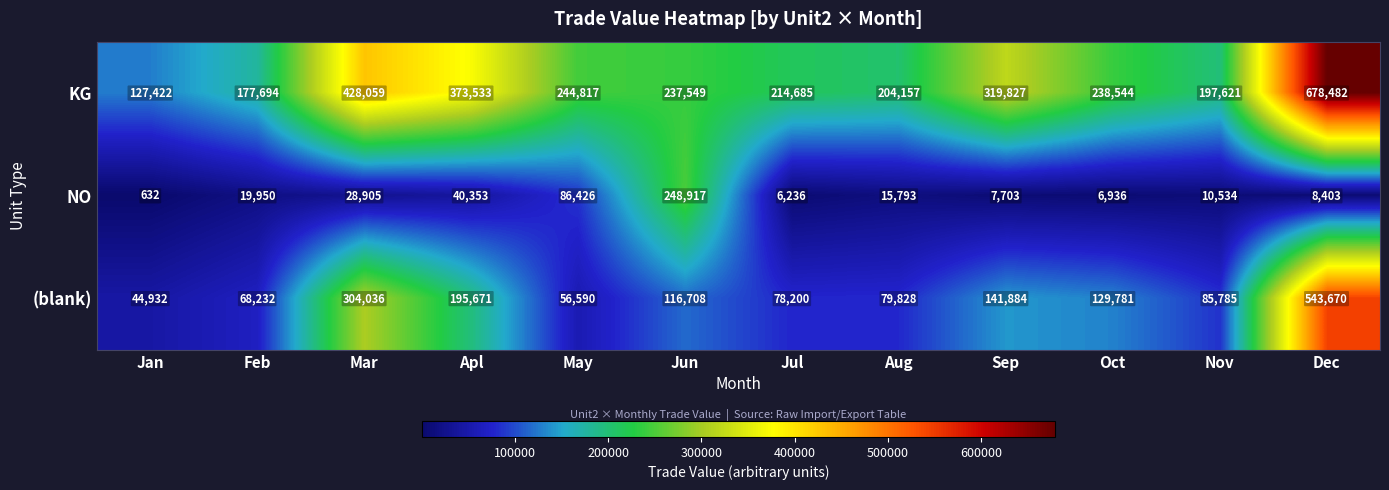

Which series has the largest range (max minus min)?

KG